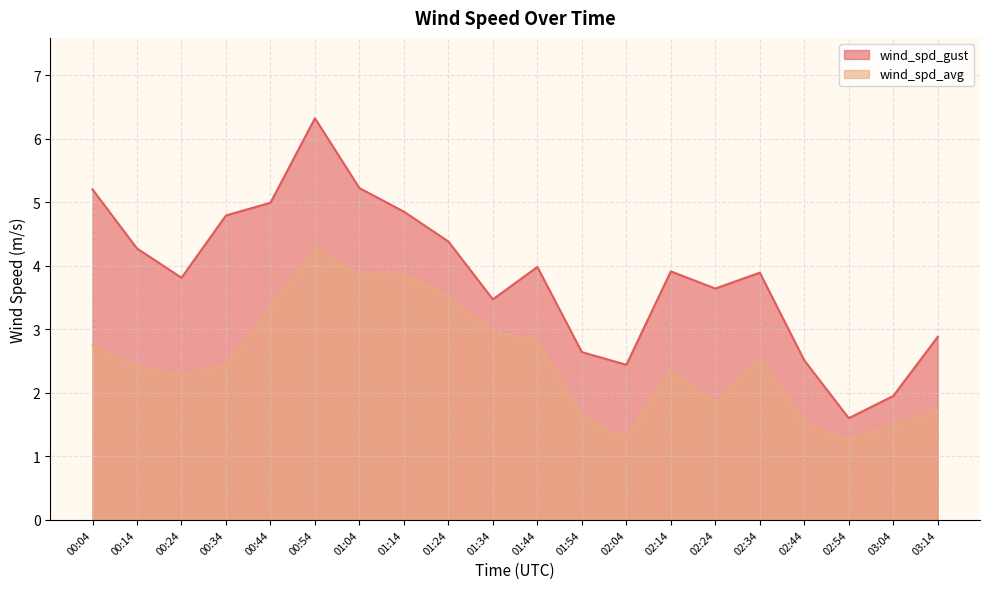

Which label corresponds to the largest value in the chart?

00:54